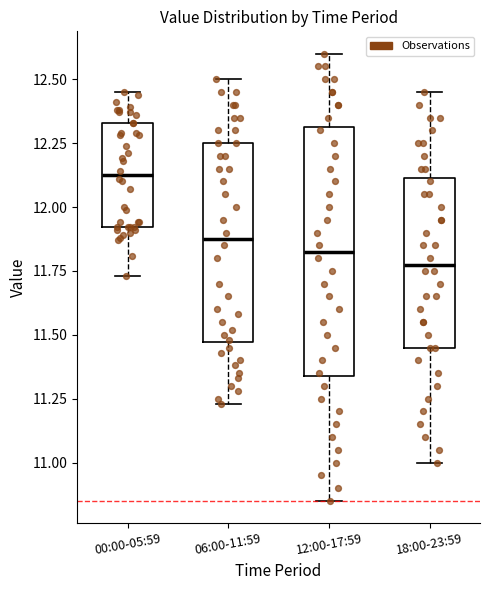

Reading left to right, transcribe this box plot: for each box, give where its median line is, the range the box spans, and where its two whiskers end, as read against the y-axis. The values are not printed on the chart, so give them approximately, as read against the axis.

00:00-05:59: median 12.15, box 11.90 to 12.35, whiskers 11.75 to 12.45
06:00-11:59: median 11.90, box 11.45 to 12.25, whiskers 11.25 to 12.50
12:00-17:59: median 11.85, box 11.35 to 12.30, whiskers 10.85 to 12.60
18:00-23:59: median 11.80, box 11.45 to 12.10, whiskers 11.00 to 12.45